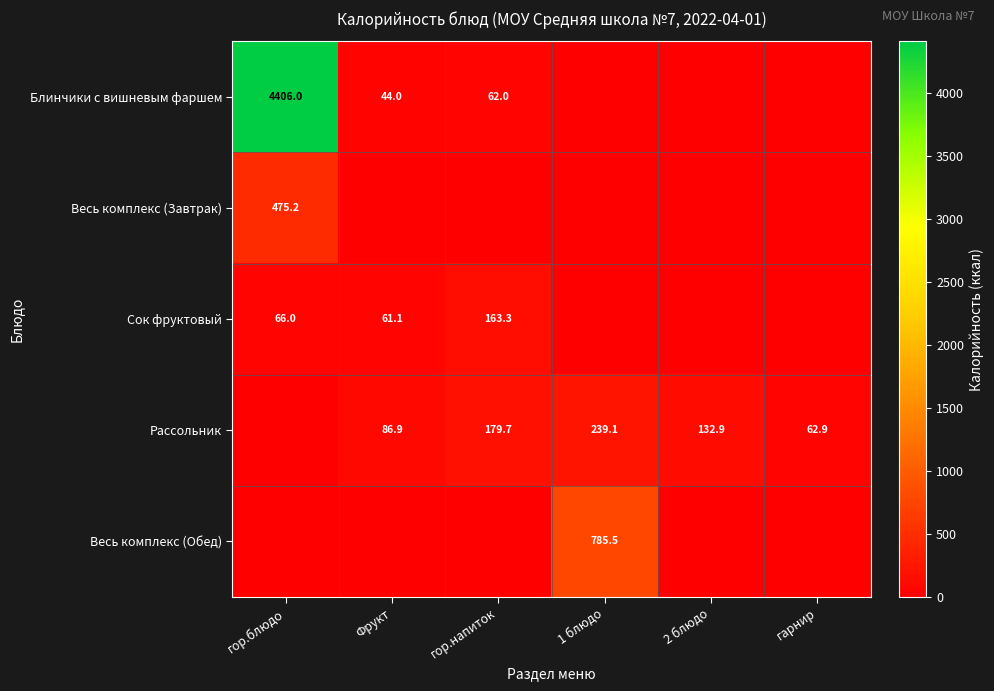

At how many categories does at least one series exceed 2783?

1